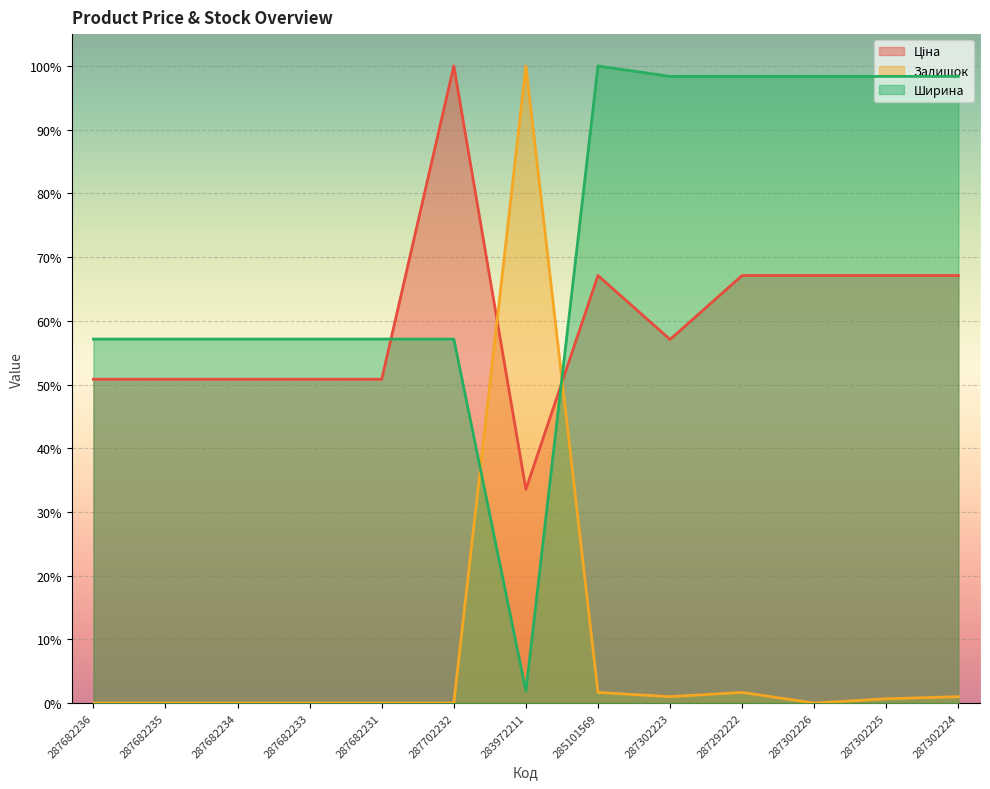

Between which two adjacent categories do Ціна and Залишок first intersect?

287702232 and 283972211